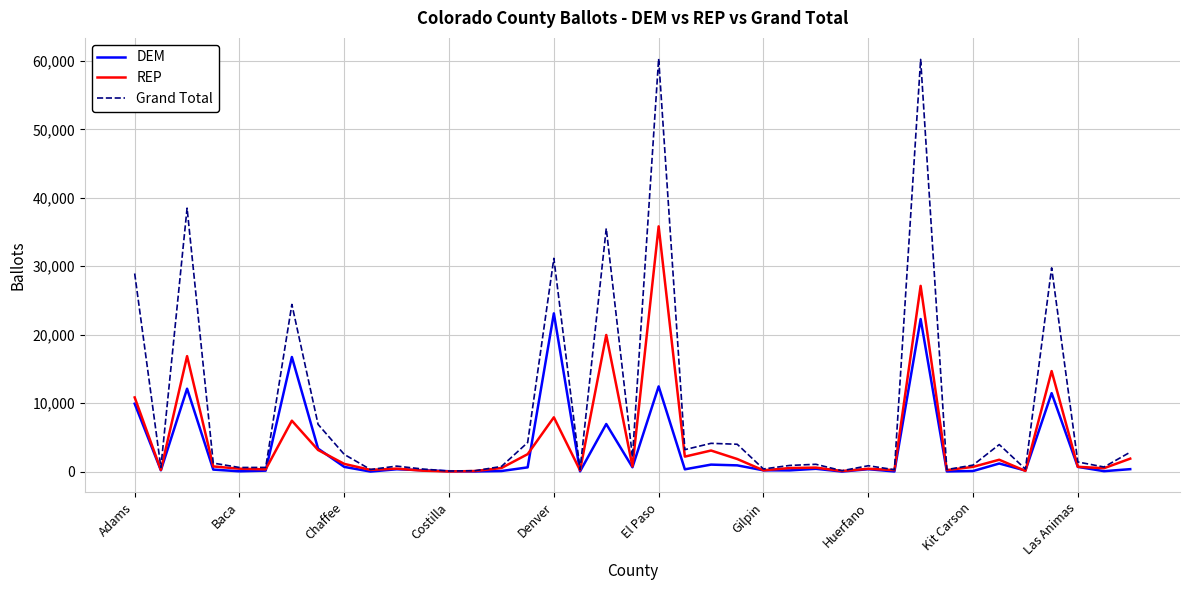

Rank the series by their maximum value, from lowest to highest.

DEM, REP, Grand Total